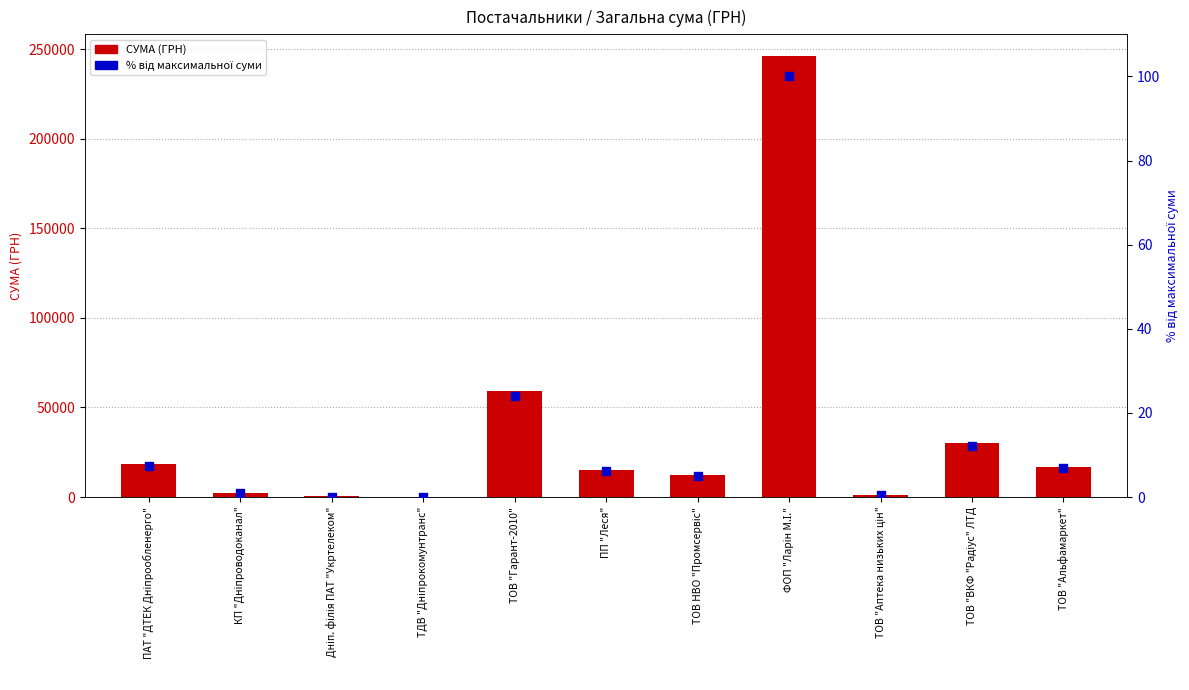

Which series reaches the minimum Y coordinate?

% від макс. суми